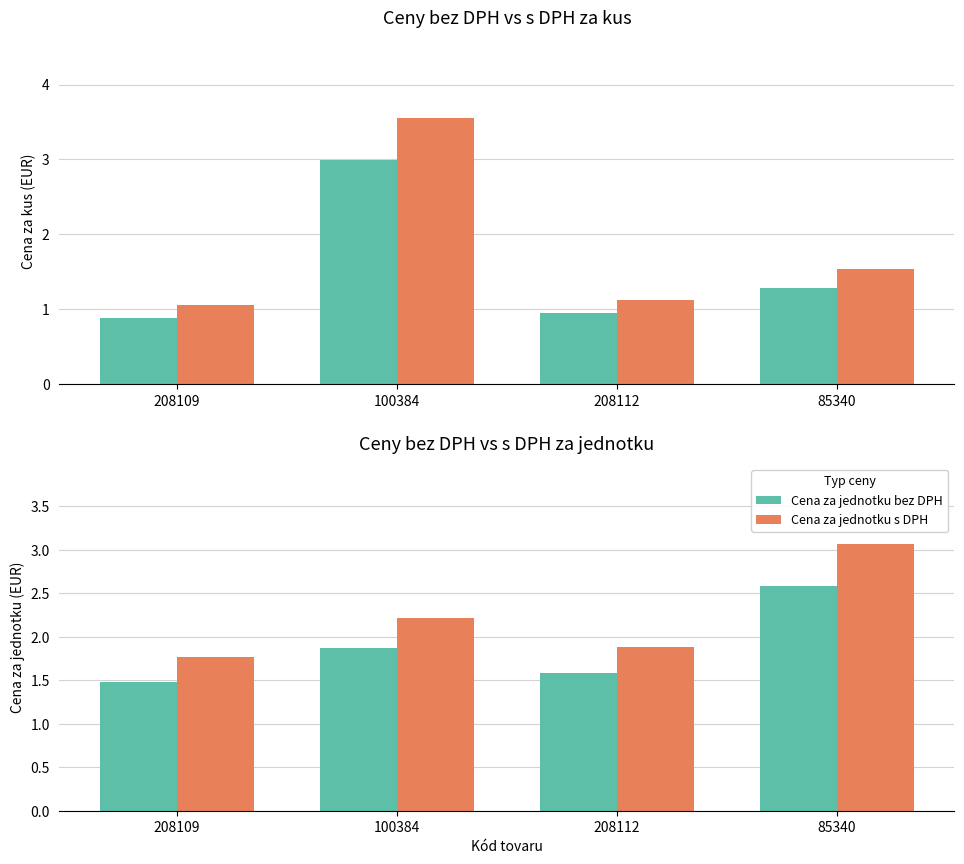

Reading right to left, what are all the values shown in this chart?

Cena za kus bez DPH: 1.3	0.9	3.0	0.9
Cena za kus s DPH: 1.5	1.1	3.6	1.1
Cena za jednotku bez DPH: 2.6	1.6	1.9	1.5
Cena za jednotku s DPH: 3.1	1.9	2.2	1.8